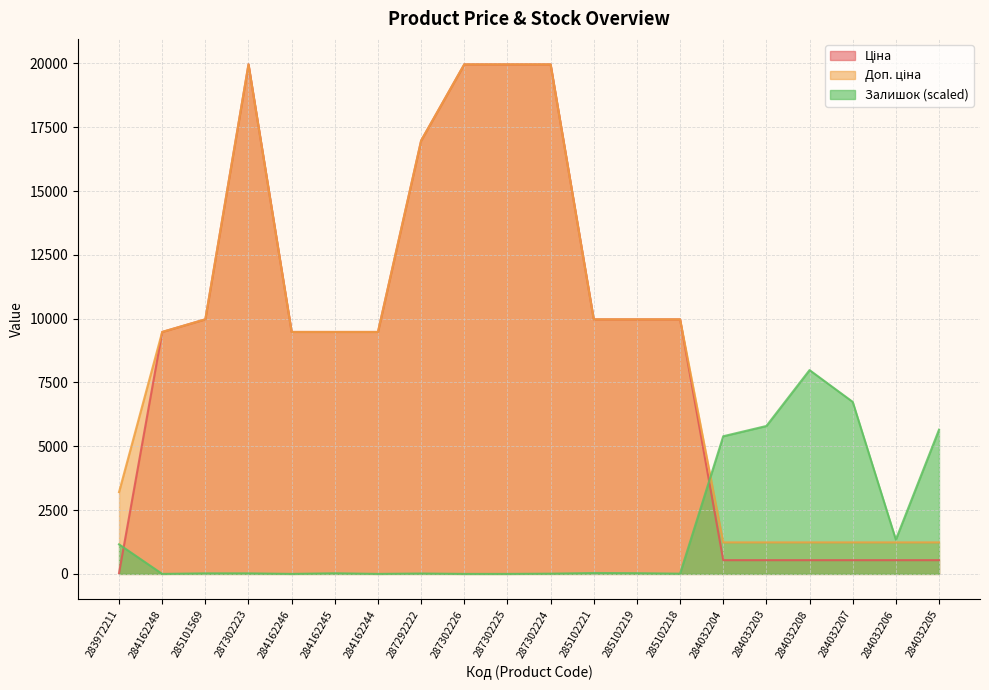

At how many categories does at least one series exceed 14479?

5